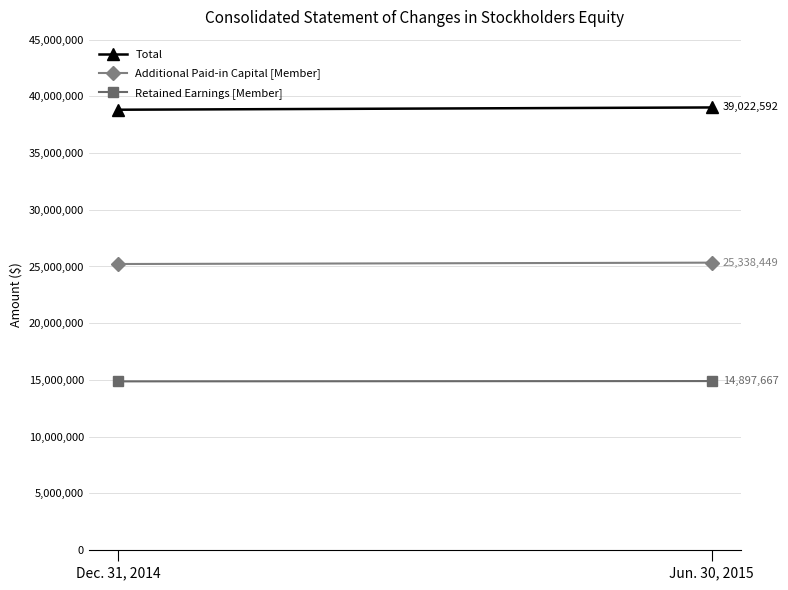

What position from the right is Dec. 31, 2014?

2